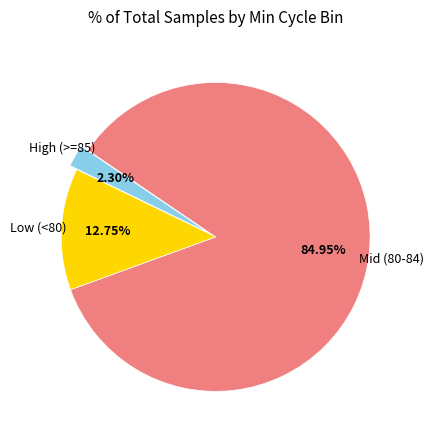

Does any single category account for the majority?

Yes